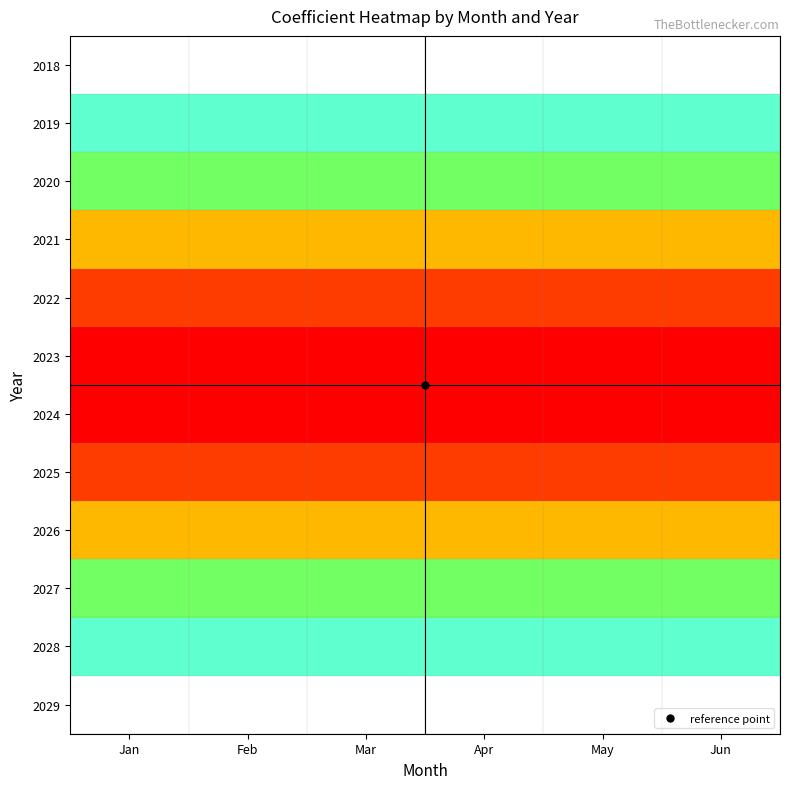

Which category has the lowest value across all series?

Jan